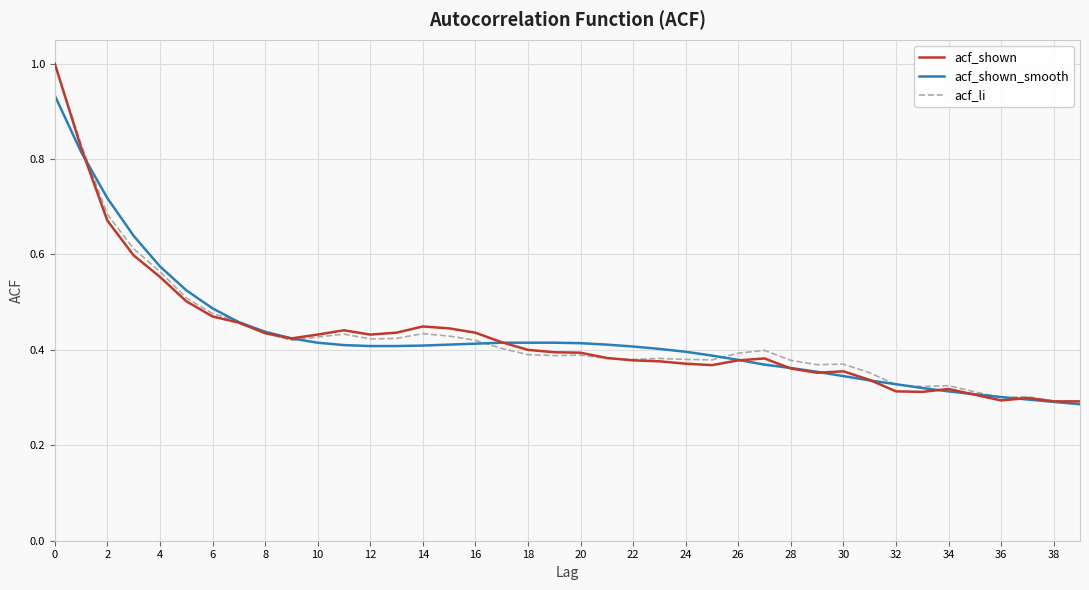

What is the maximum value shown in the chart?

1.0